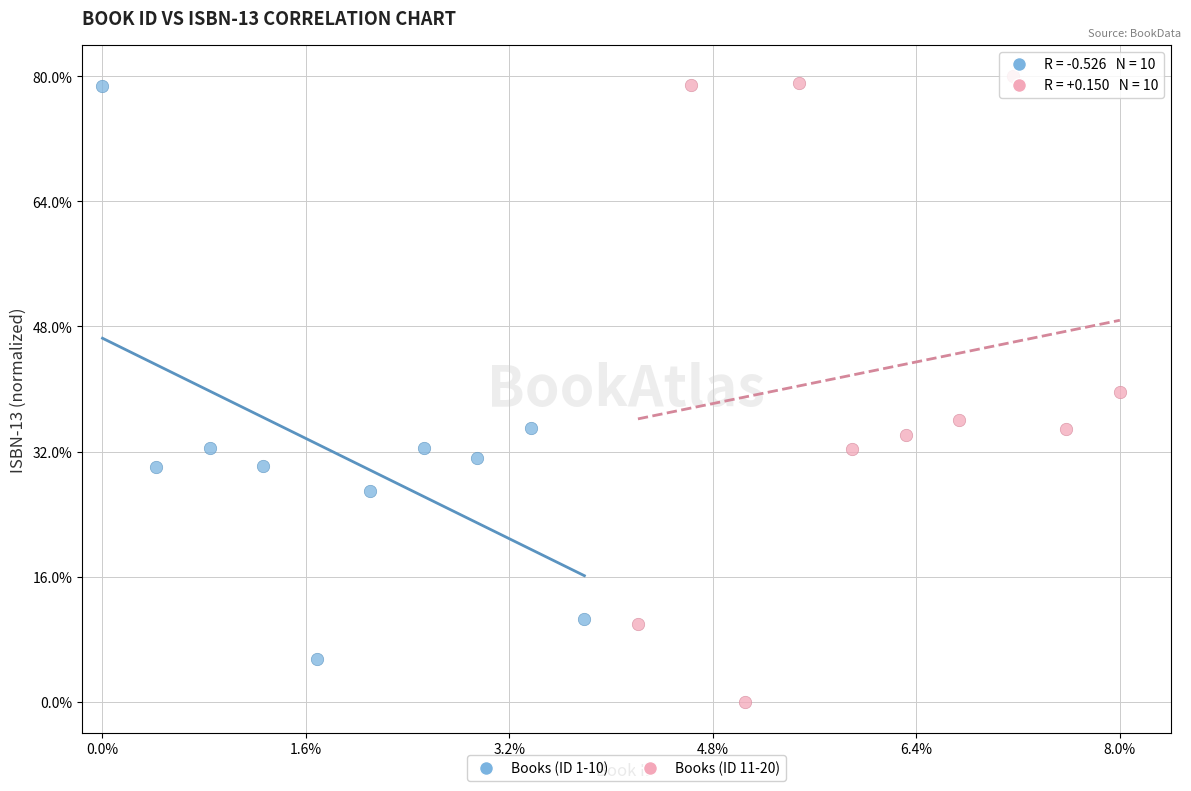

What are all the series names shown in the legend?

Books (ID 1-10), Books (ID 11-20)